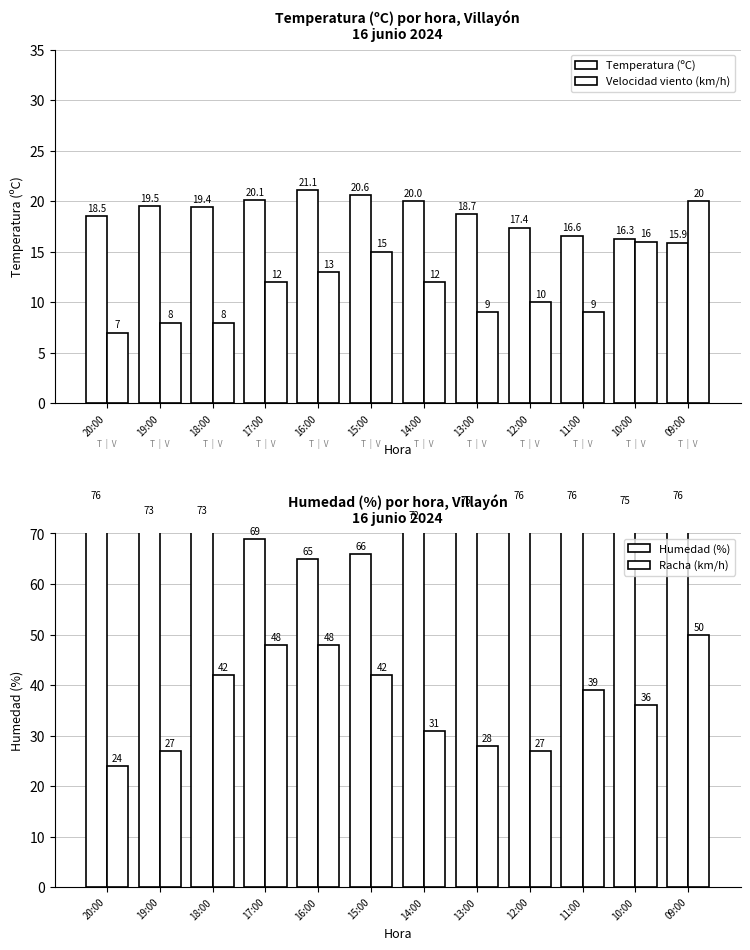

What position from the right is 14:00?

6